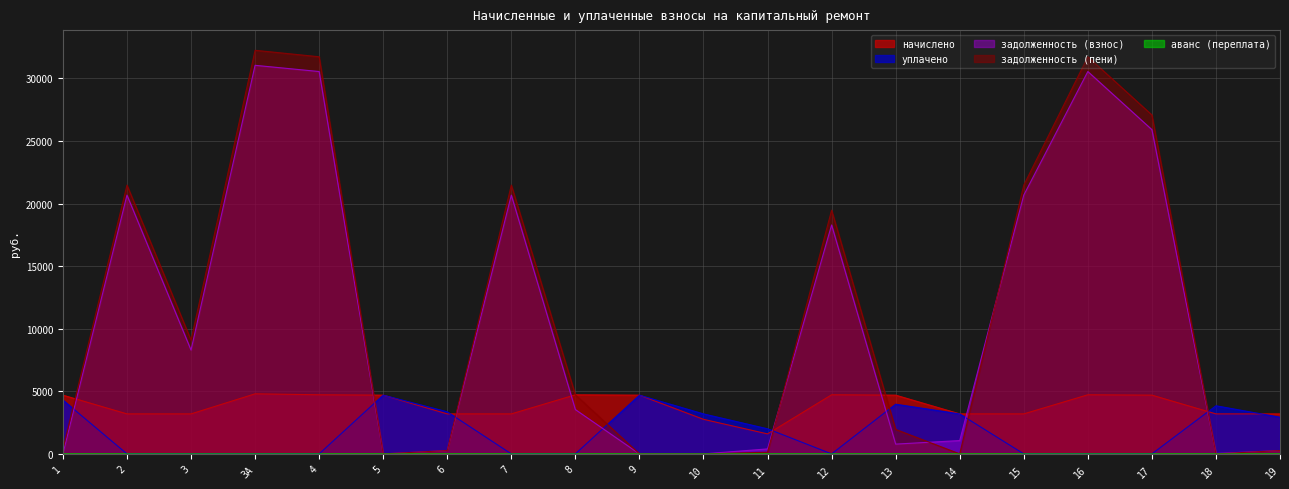

What are all the series names shown in the legend?

задолженность (взнос), уплачено, начислено, задолженность (пени), аванс (переплата)